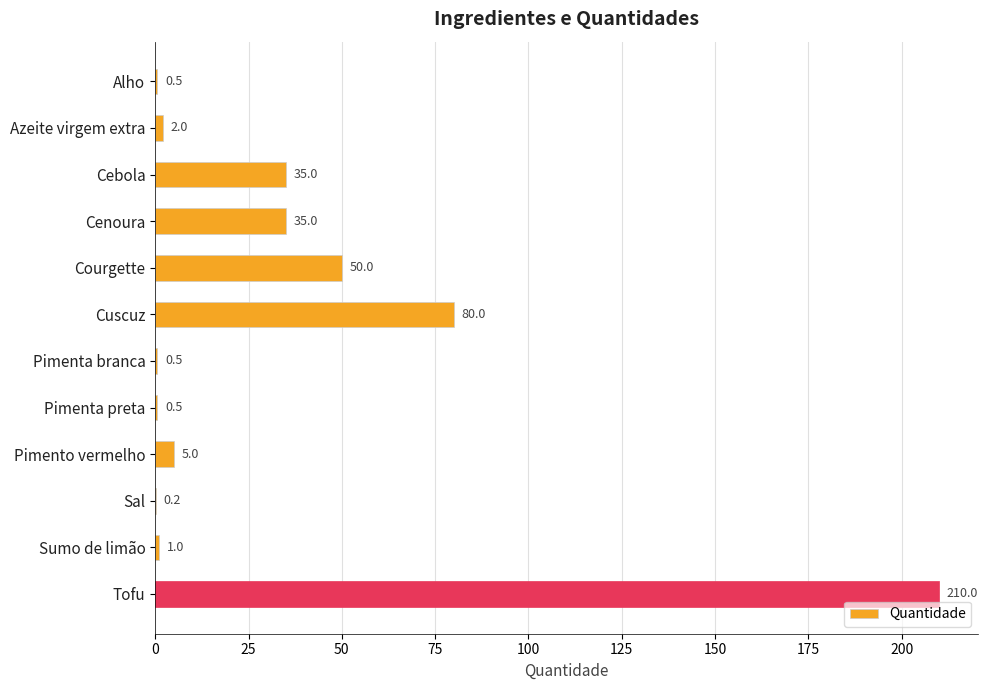

What is the change in value from Cenoura to Pimenta preta?

-34.5